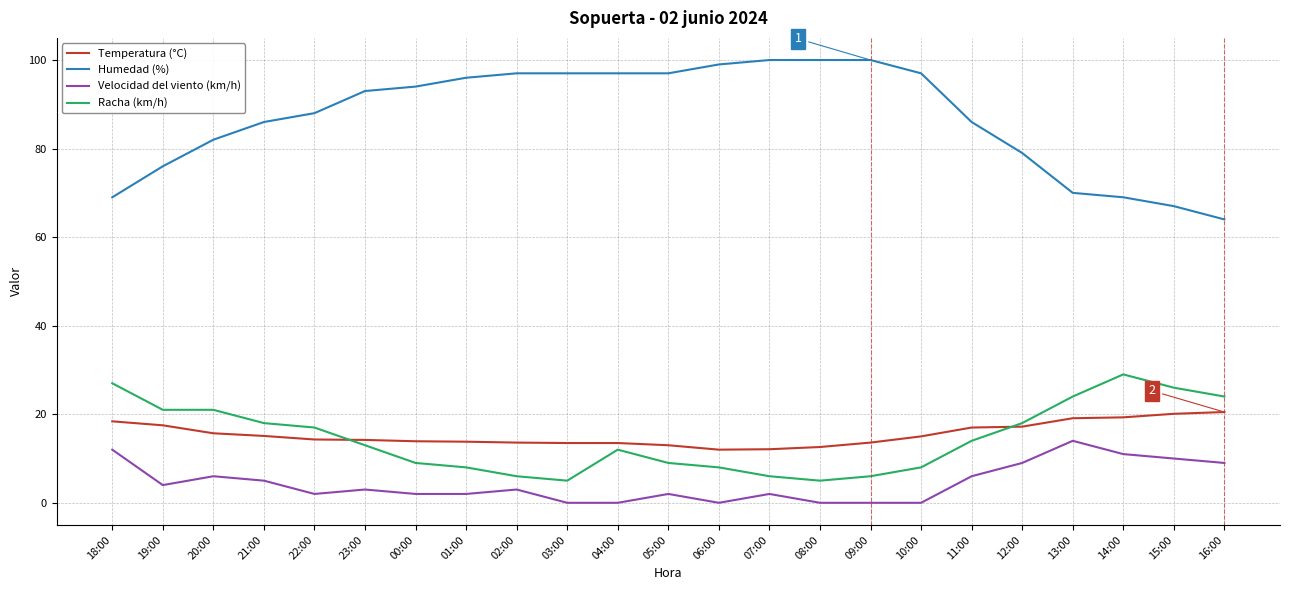

What is the sum of all Velocidad del viento (km/h) values?

102.0